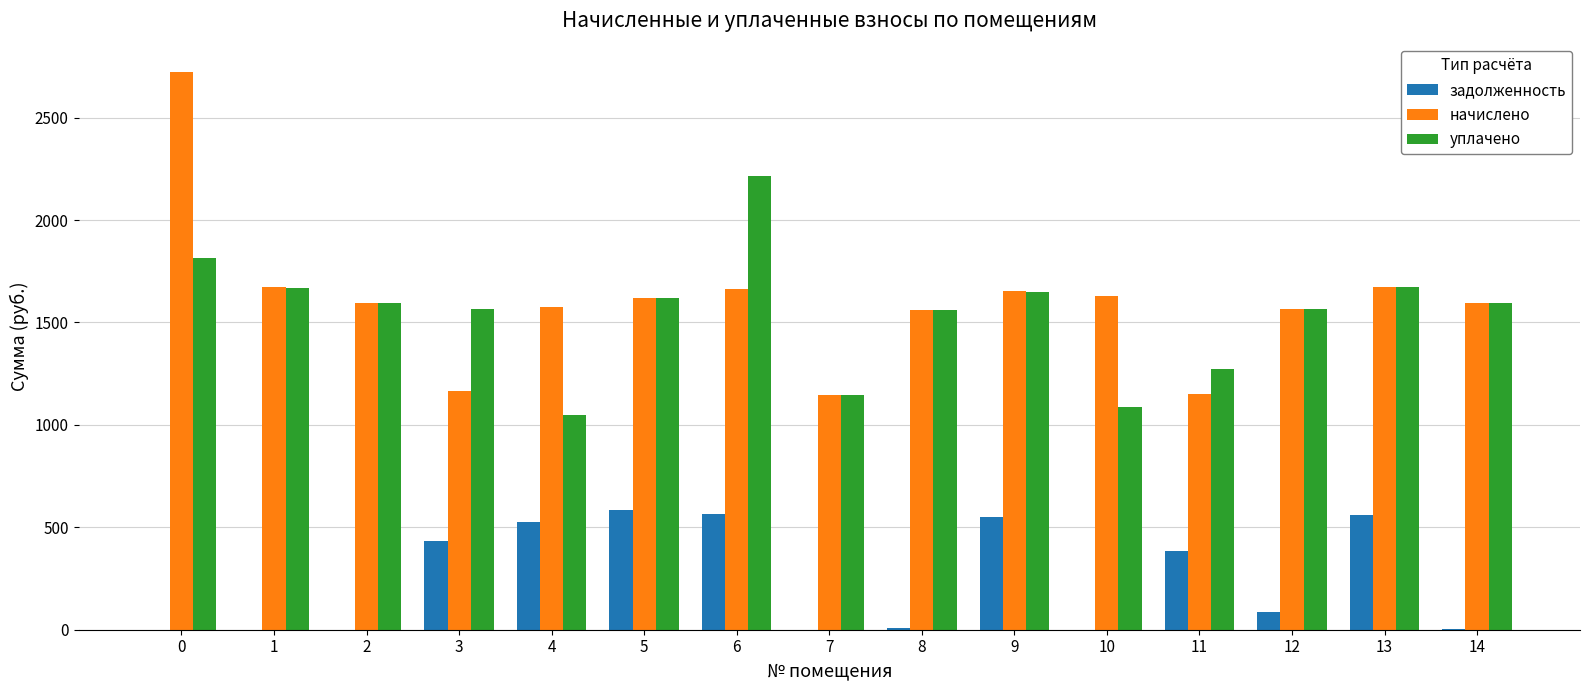

True or false: начислено has a value of 1064.1 at 0.

False